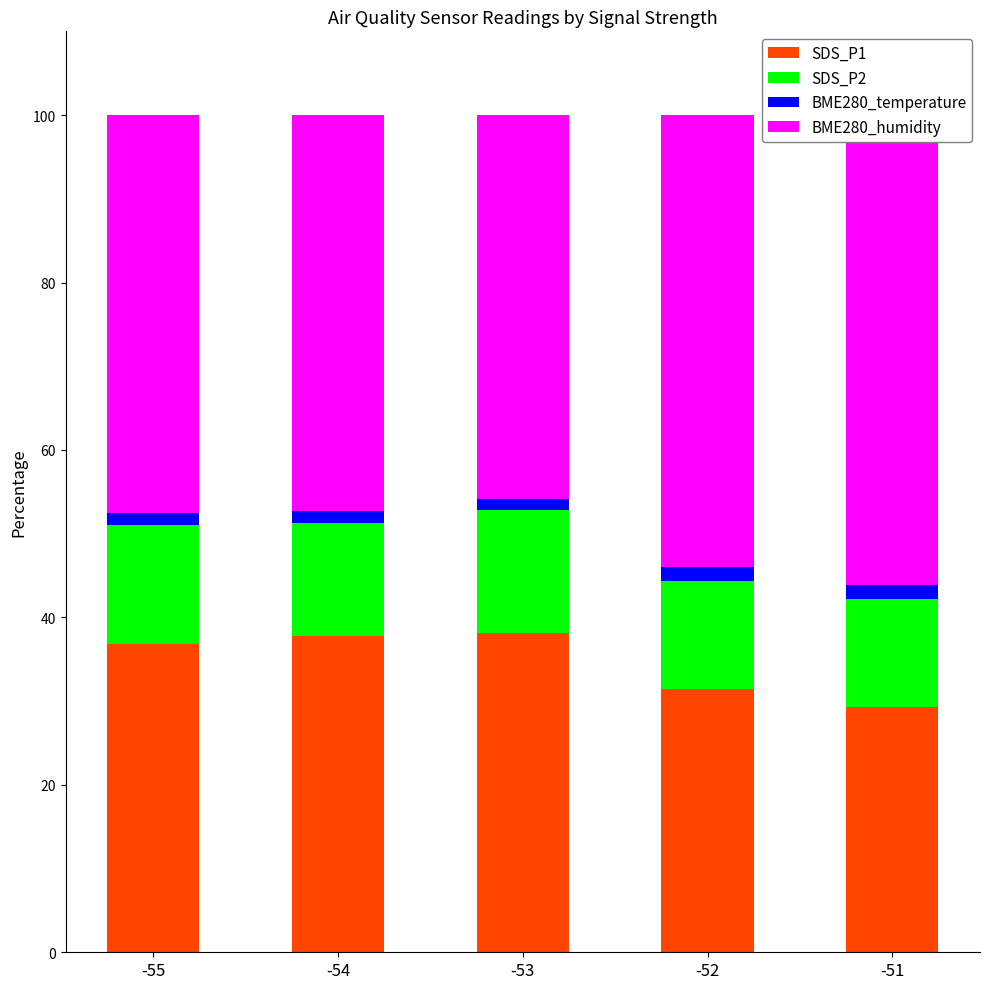

Where is SDS_P2 nearest to the value 13?

-52